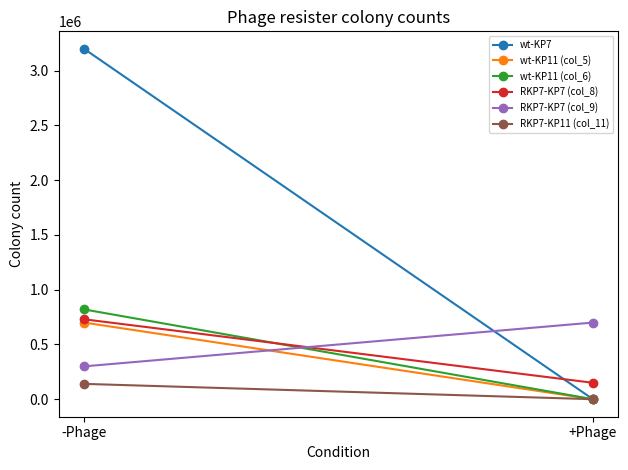

Which has a higher value, -Phage or +Phage?

-Phage